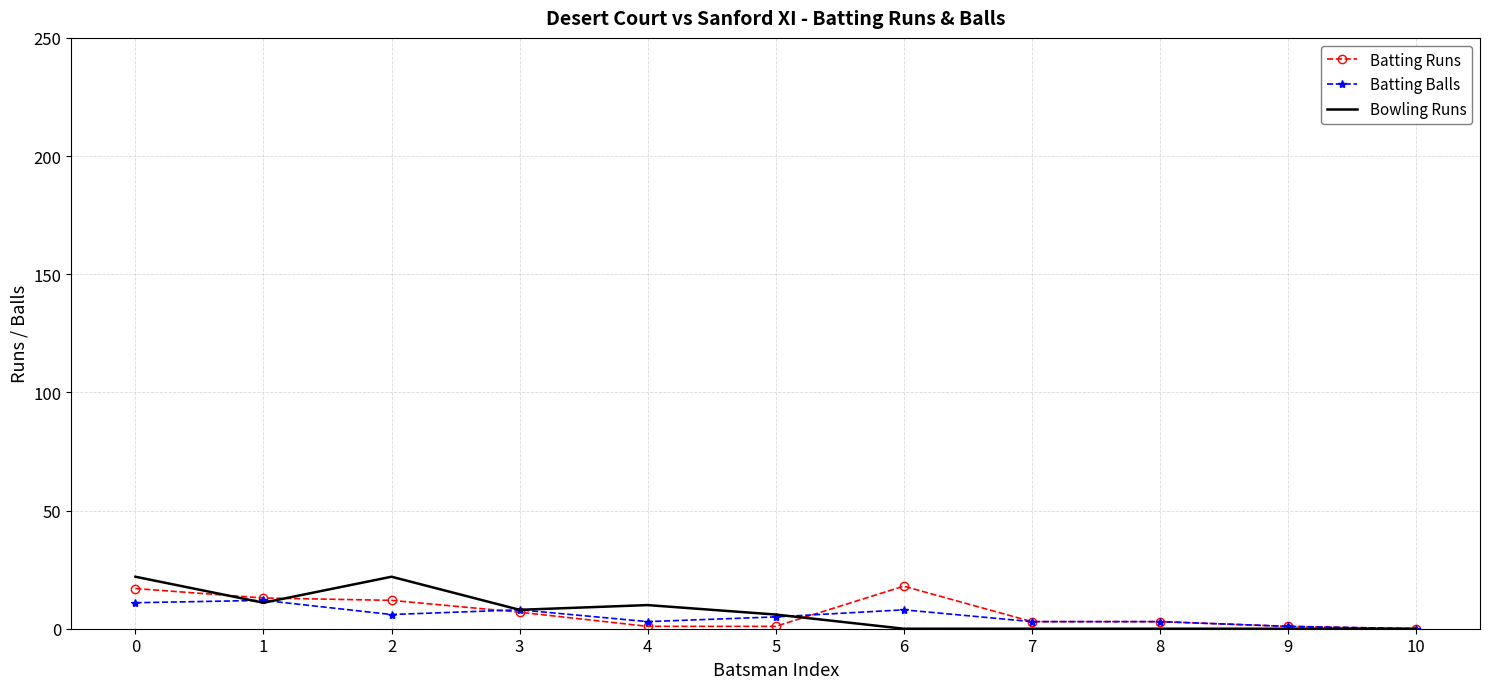

What is the sum of all Batting Balls values?

60